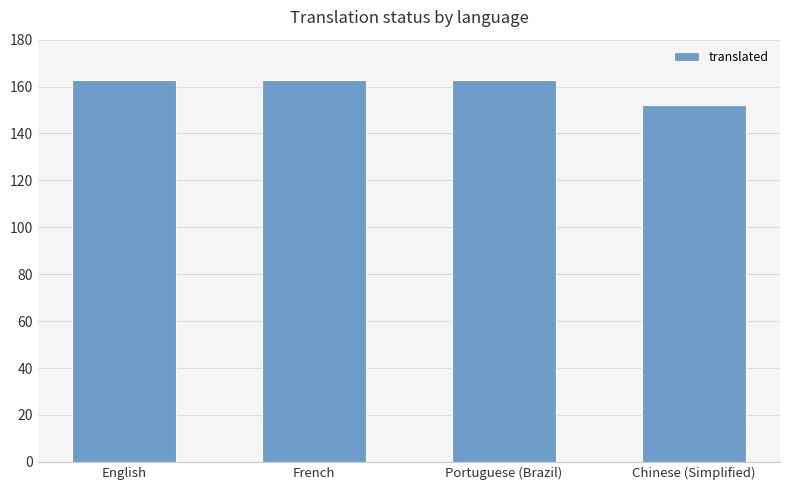

Is it true that the value at English is 163?

True